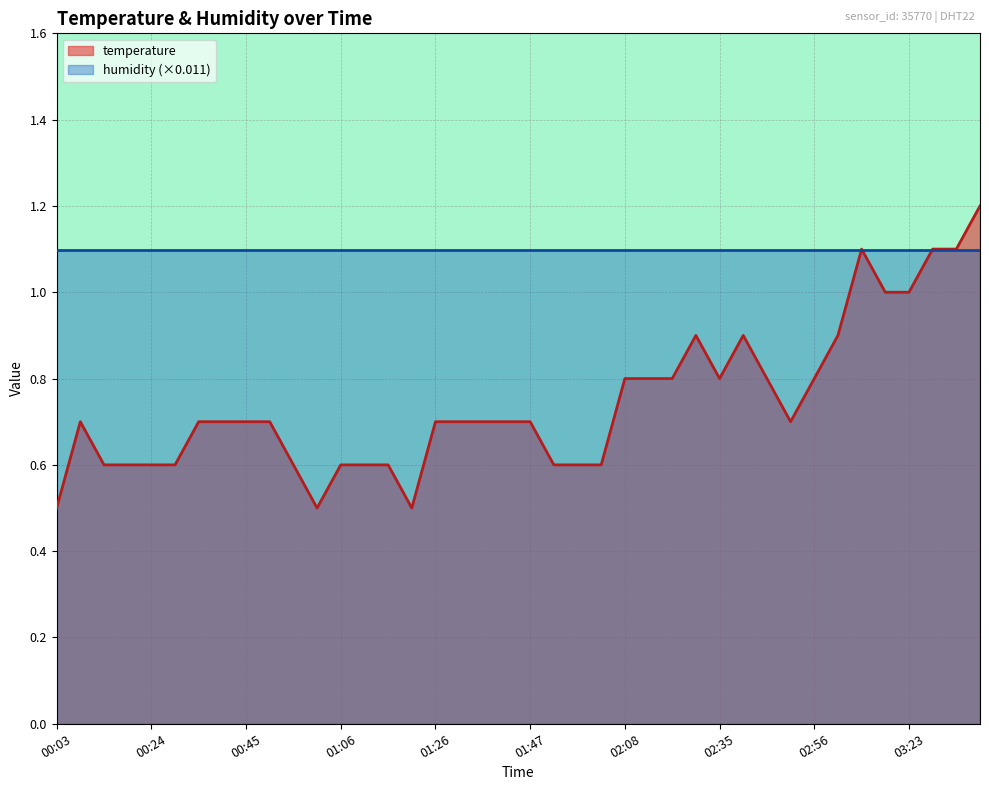

How many series are shown in this chart?

2